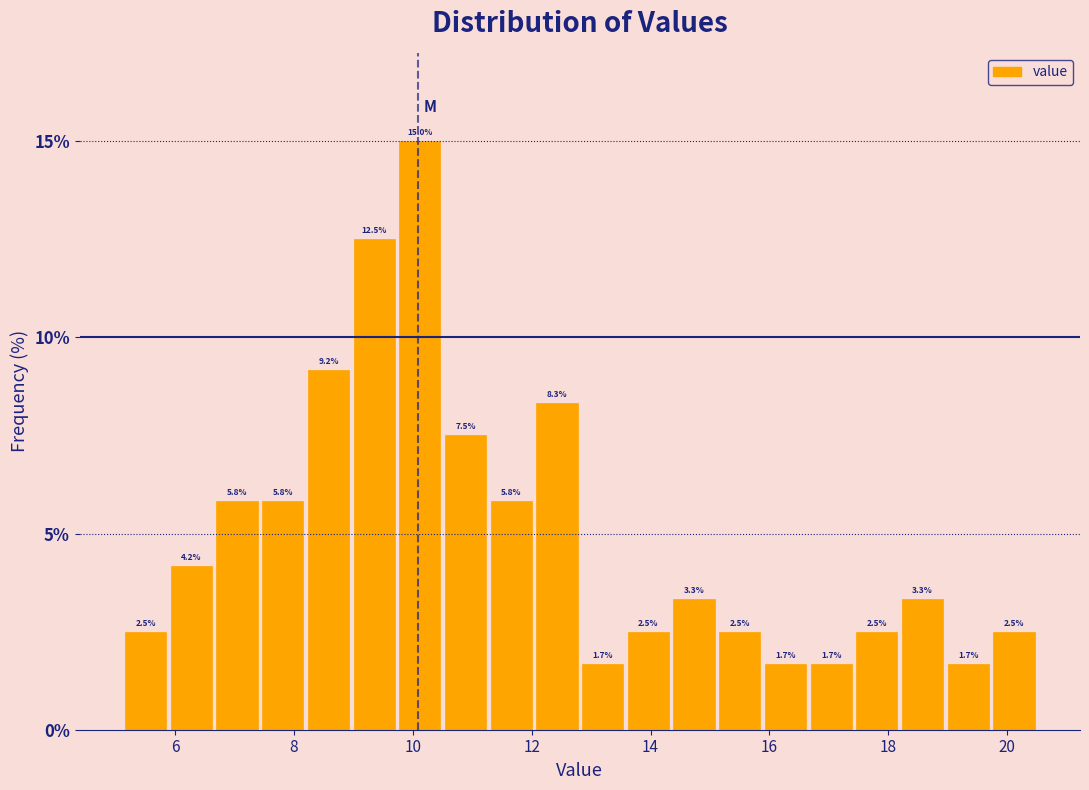

Read against the x-axis, roughly where is the centre of the tallest bar?

10.2